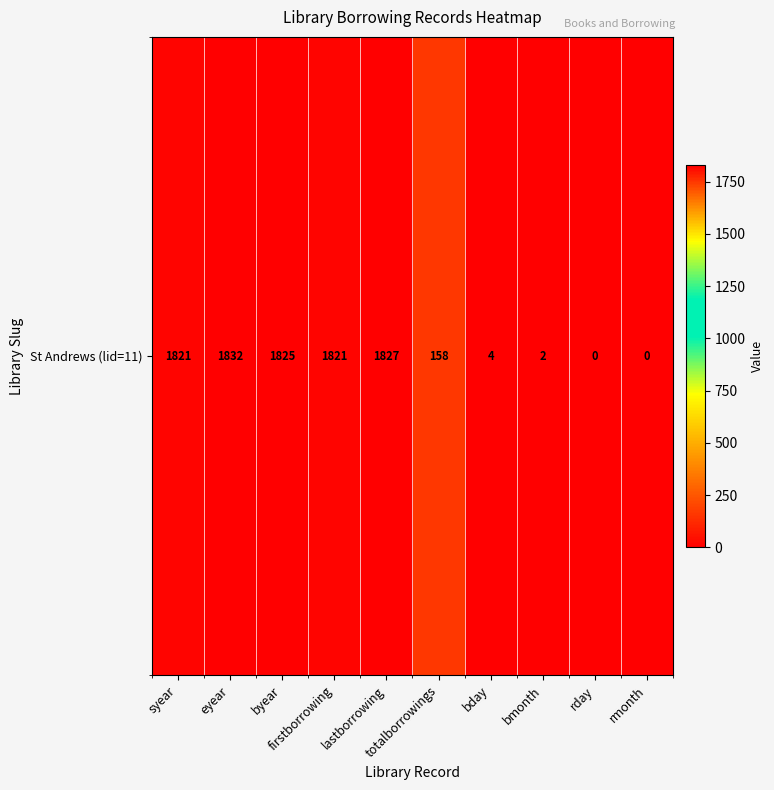

What is the sum of the values at lastborrowing and rday?

1827